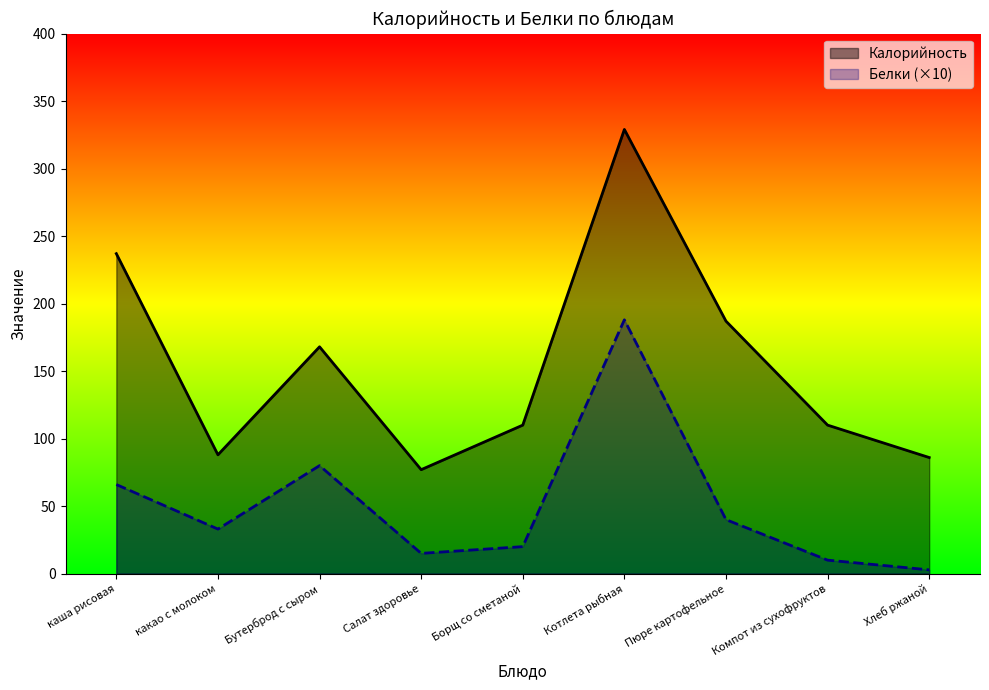

At which category does the chart reach its peak across all series?

Котлета рыбная